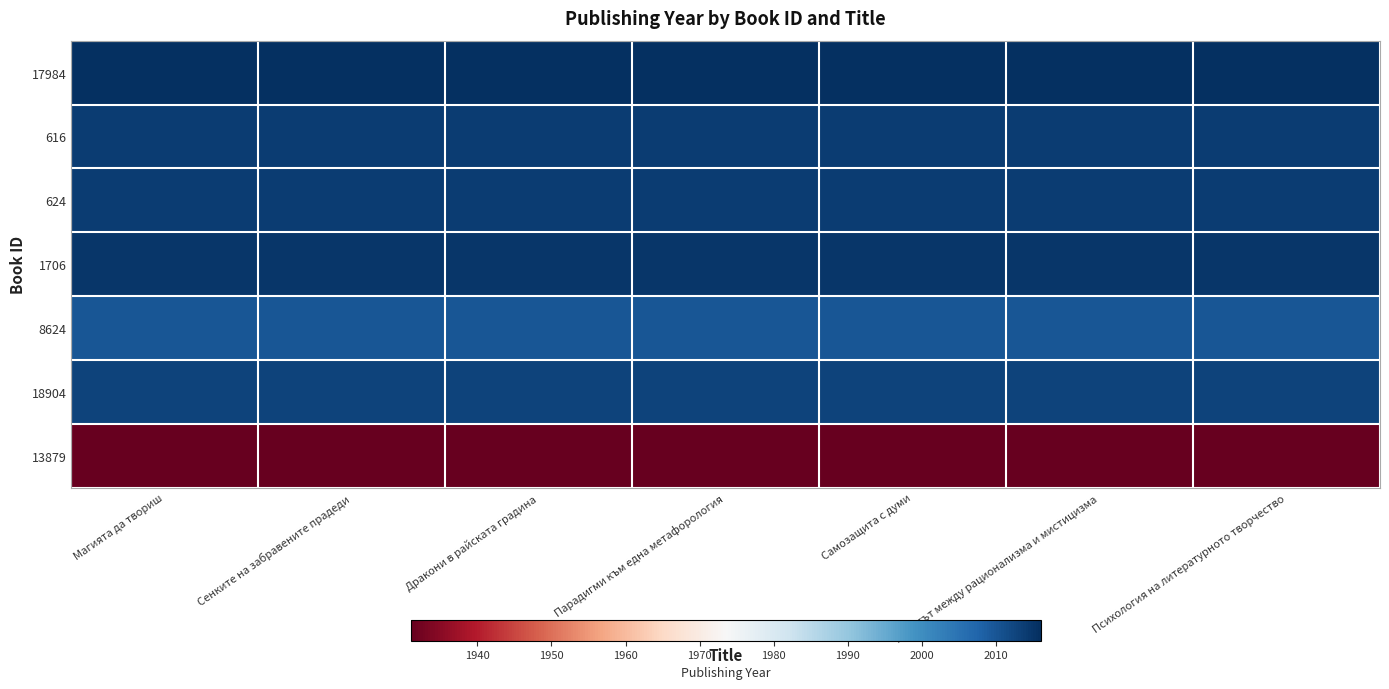

Reading left to right, extract all data points from this chart.

17984: Магията да твориш=2016	Сенките на забравените прадеди=2016	Дракони в райската градина=2016	Парадигми към една метафорология=2016	Самозащита с думи=2016	Дебатът между рационализма и мистицизма=2016	Психология на литературното творчество=2016
616: Магията да твориш=2014	Сенките на забравените прадеди=2014	Дракони в райската градина=2014	Парадигми към една метафорология=2014	Самозащита с думи=2014	Дебатът между рационализма и мистицизма=2014	Психология на литературното творчество=2014
624: Магията да твориш=2014	Сенките на забравените прадеди=2014	Дракони в райската градина=2014	Парадигми към една метафорология=2014	Самозащита с думи=2014	Дебатът между рационализма и мистицизма=2014	Психология на литературното творчество=2014
1706: Магията да твориш=2015	Сенките на забравените прадеди=2015	Дракони в райската градина=2015	Парадигми към една метафорология=2015	Самозащита с думи=2015	Дебатът между рационализма и мистицизма=2015	Психология на литературното творчество=2015
8624: Магията да твориш=2010	Сенките на забравените прадеди=2010	Дракони в райската градина=2010	Парадигми към една метафорология=2010	Самозащита с думи=2010	Дебатът между рационализма и мистицизма=2010	Психология на литературното творчество=2010
18904: Магията да твориш=2013	Сенките на забравените прадеди=2013	Дракони в райската градина=2013	Парадигми към една метафорология=2013	Самозащита с думи=2013	Дебатът между рационализма и мистицизма=2013	Психология на литературното творчество=2013
13879: Магията да твориш=1931	Сенките на забравените прадеди=1931	Дракони в райската градина=1931	Парадигми към една метафорология=1931	Самозащита с думи=1931	Дебатът между рационализма и мистицизма=1931	Психология на литературното творчество=1931